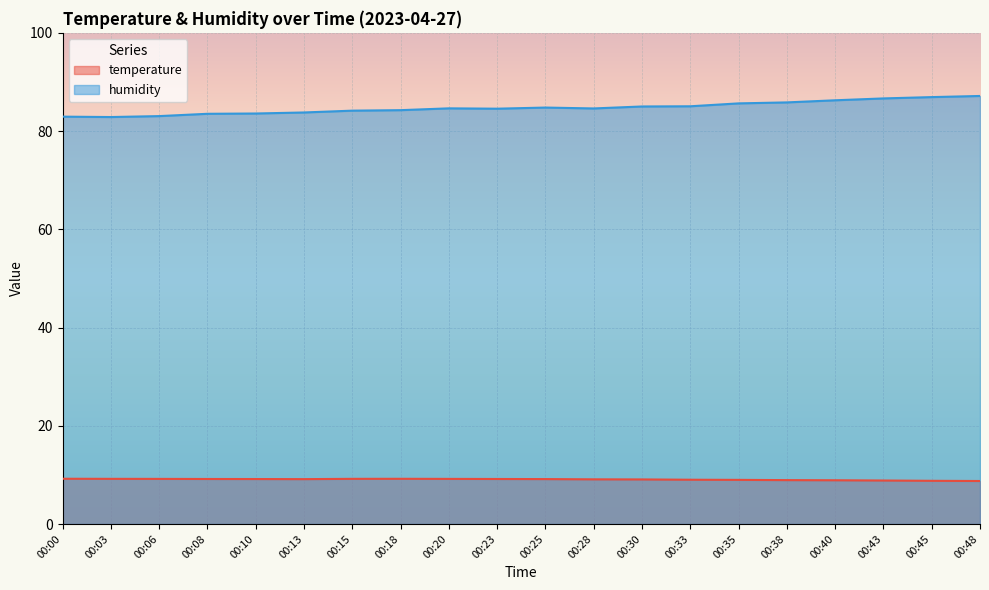

At how many categories does at least one series exceed 14?

20